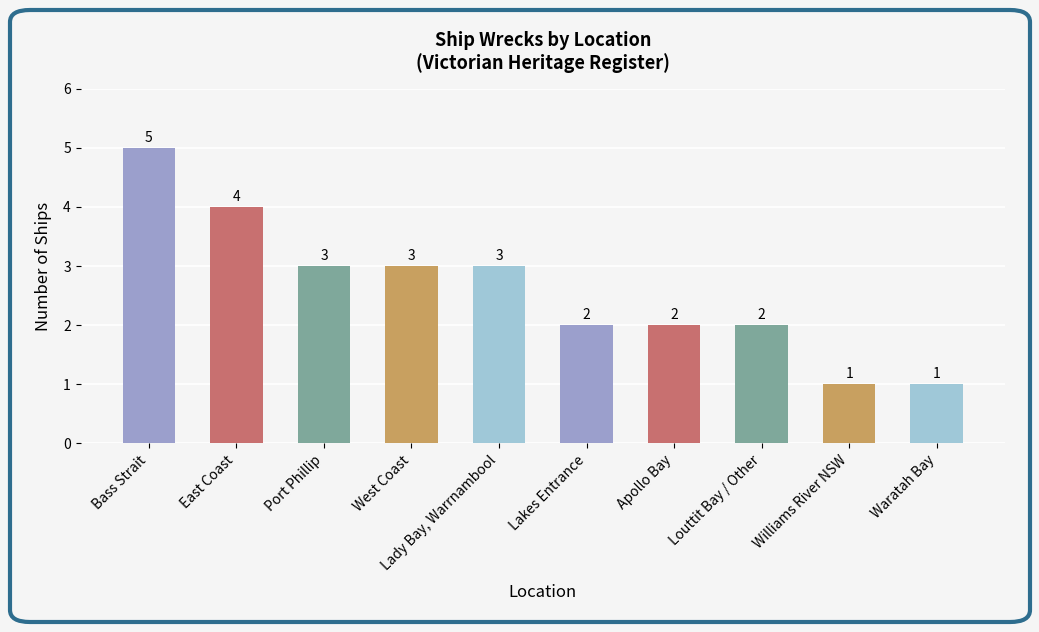

How many data points are less than 3?

5